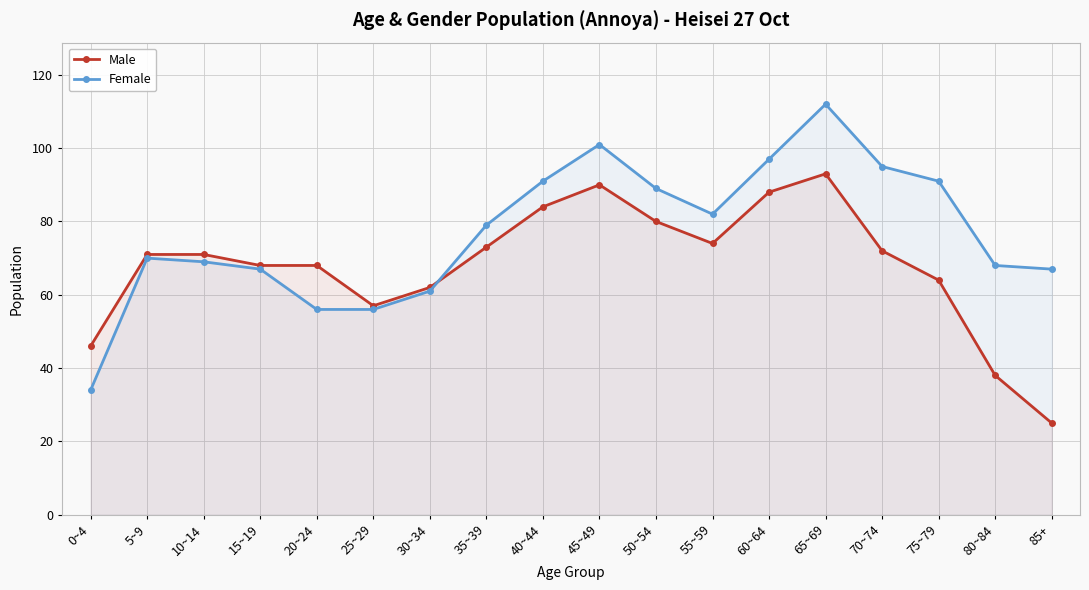

Reading right to left, what are all the values shown in this chart?

Male: 25	38	64	72	93	88	74	80	90	84	73	62	57	68	68	71	71	46
Female: 67	68	91	95	112	97	82	89	101	91	79	61	56	56	67	69	70	34